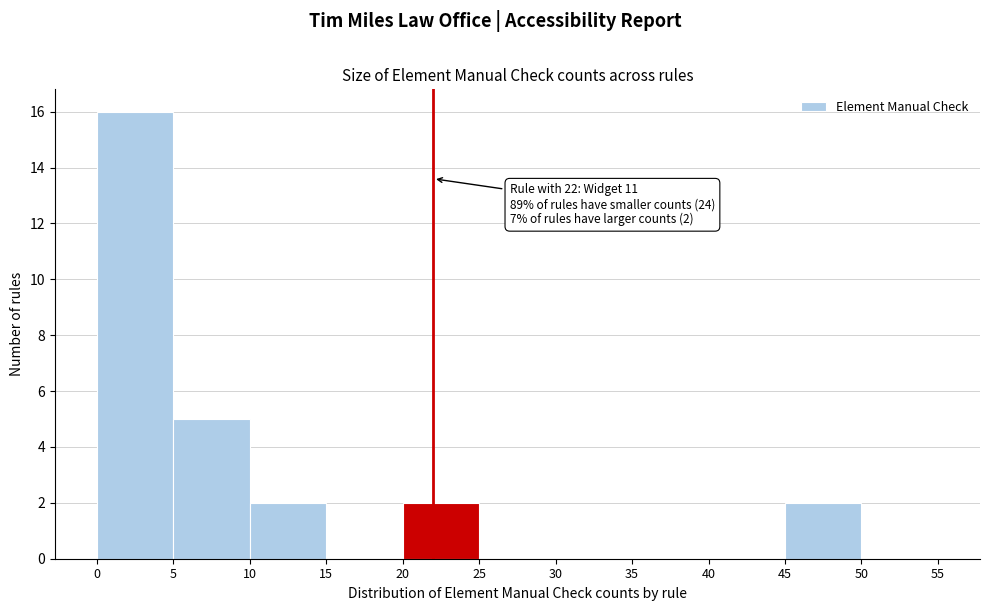

Over which range of the x-axis is the bar tallest?

0 to 5